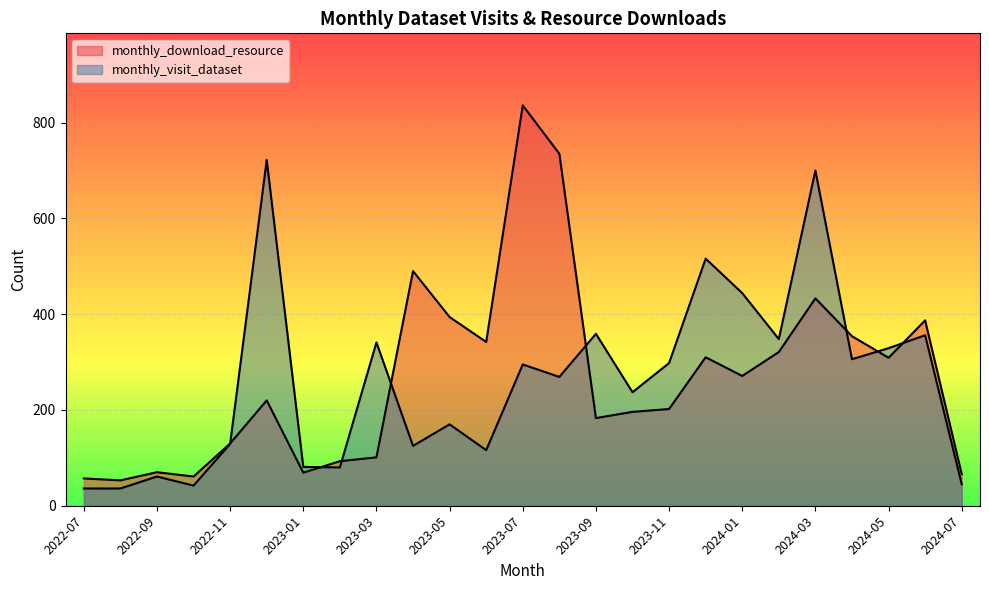

What is the label of the 21st point from the left?

2024-03